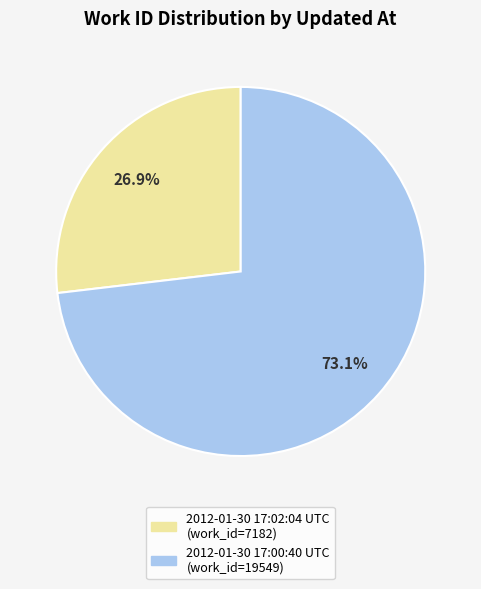

How many segments does this pie chart have?

2